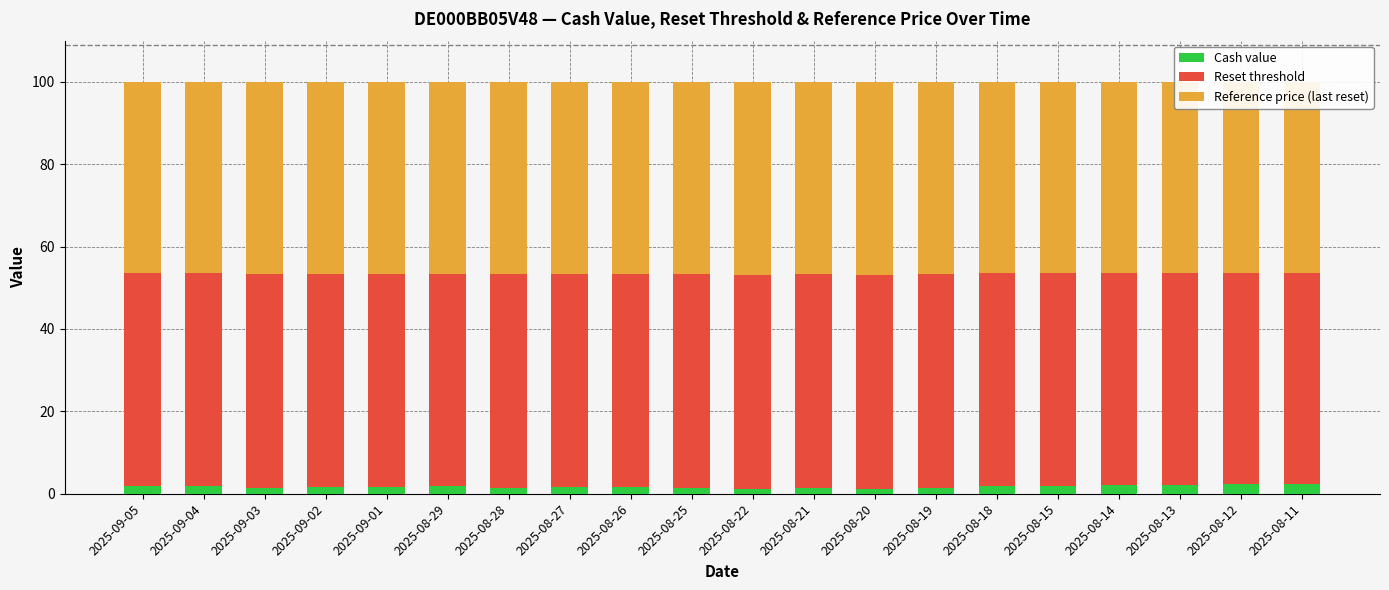

True or false: Cash value has a value of 1.8 at 2025-08-21.

False